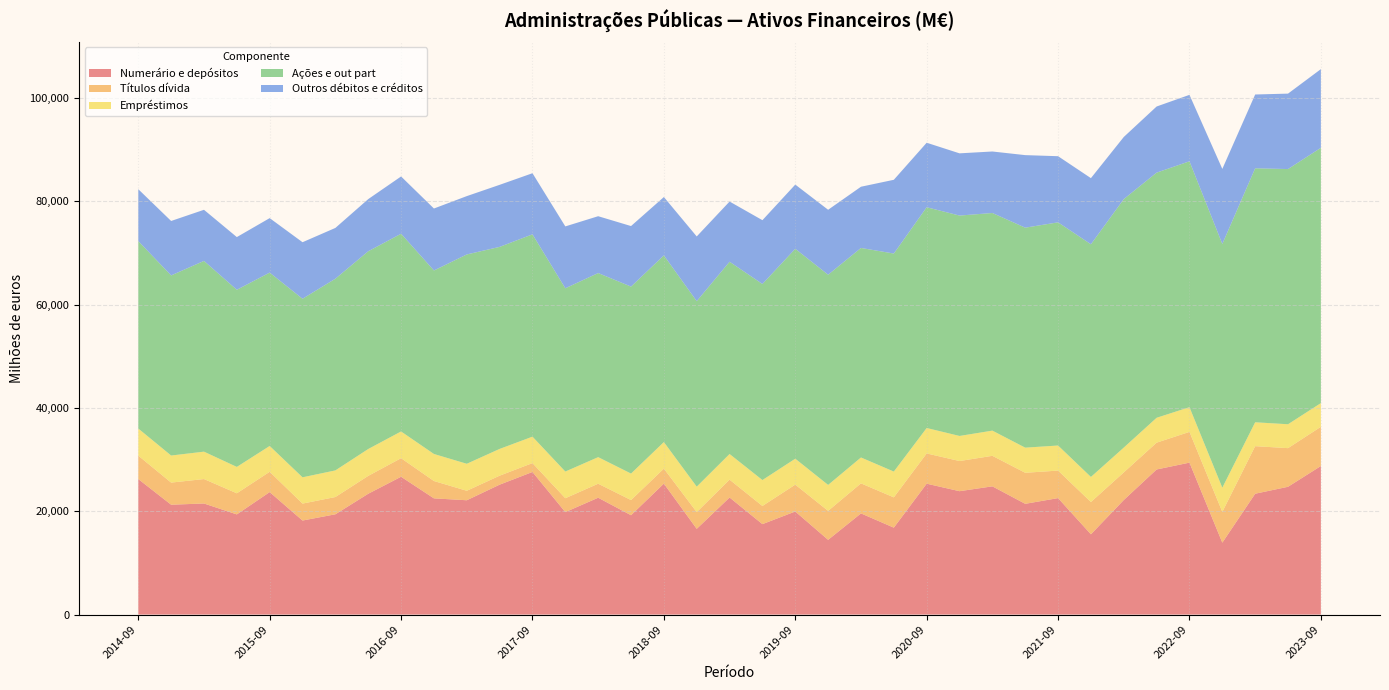

What is the maximum value for Numerário e depósitos?

29416.9